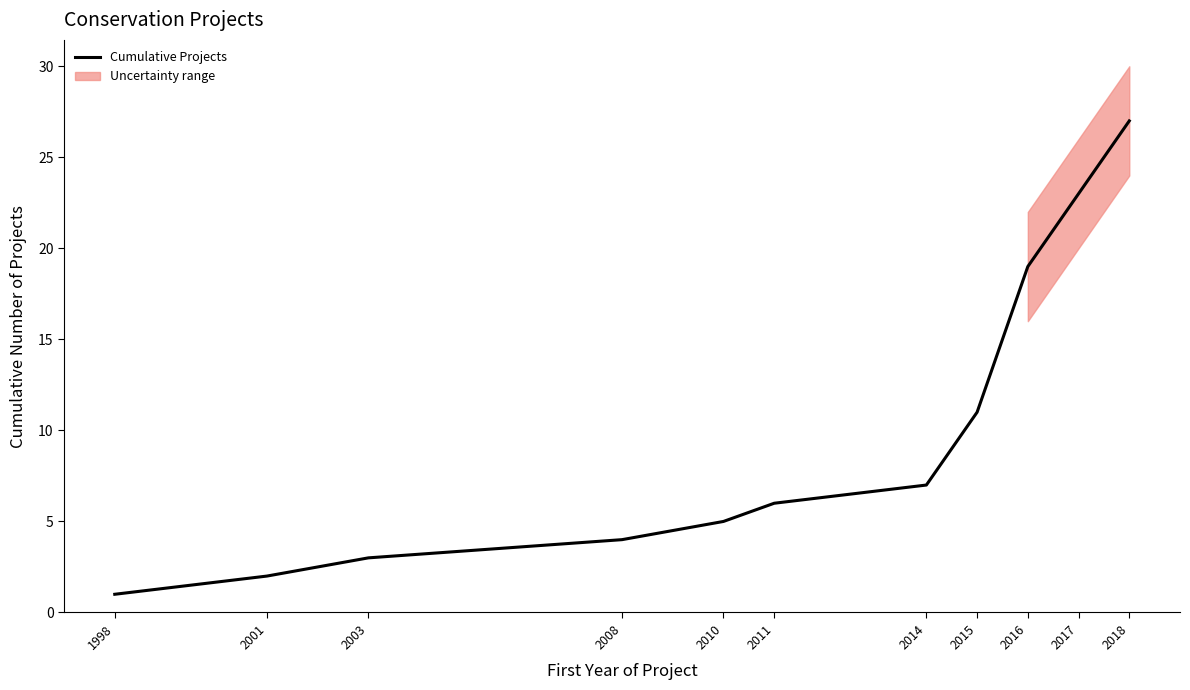

List the labels in order of value, largest first.

2018, 2017, 2016, 2015, 2014, 2011, 2010, 2008, 2003, 2001, 1998